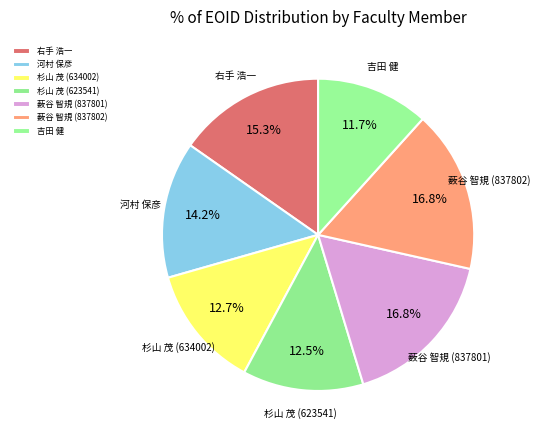

Combined, what portion of the pie is 杉山 茂 (623541) and 吉田 健?

24.2%